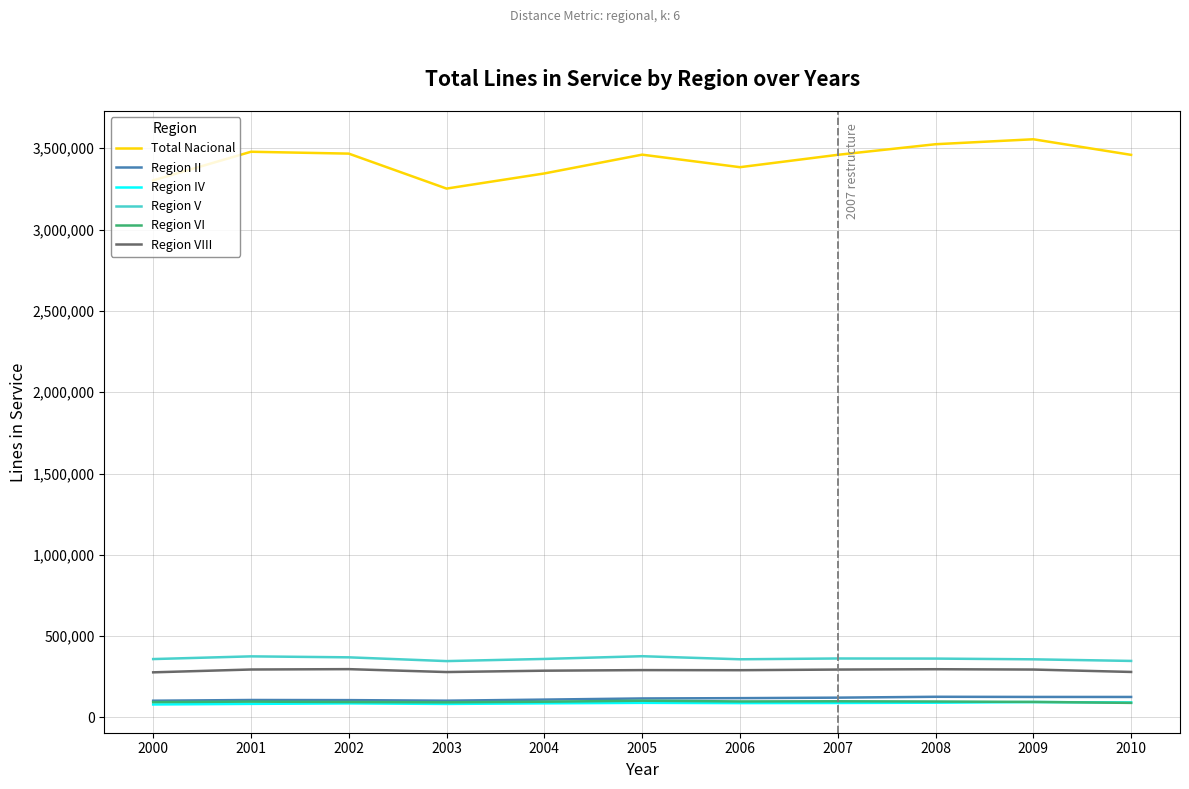

Is the value of Region VIII at 2005 greater than the value of Region IV at 2010?

Yes